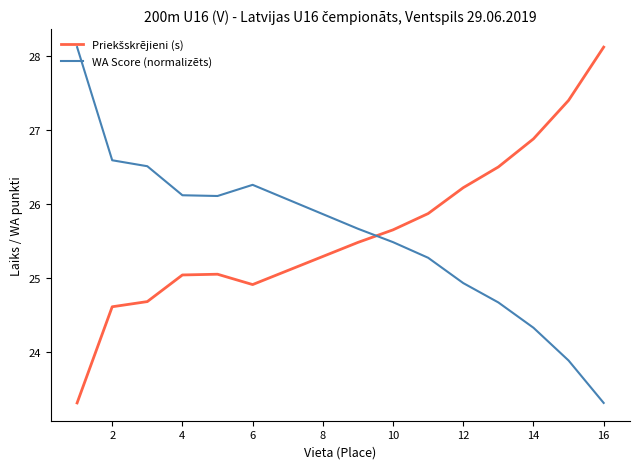

What is the greatest value displayed?

28.1